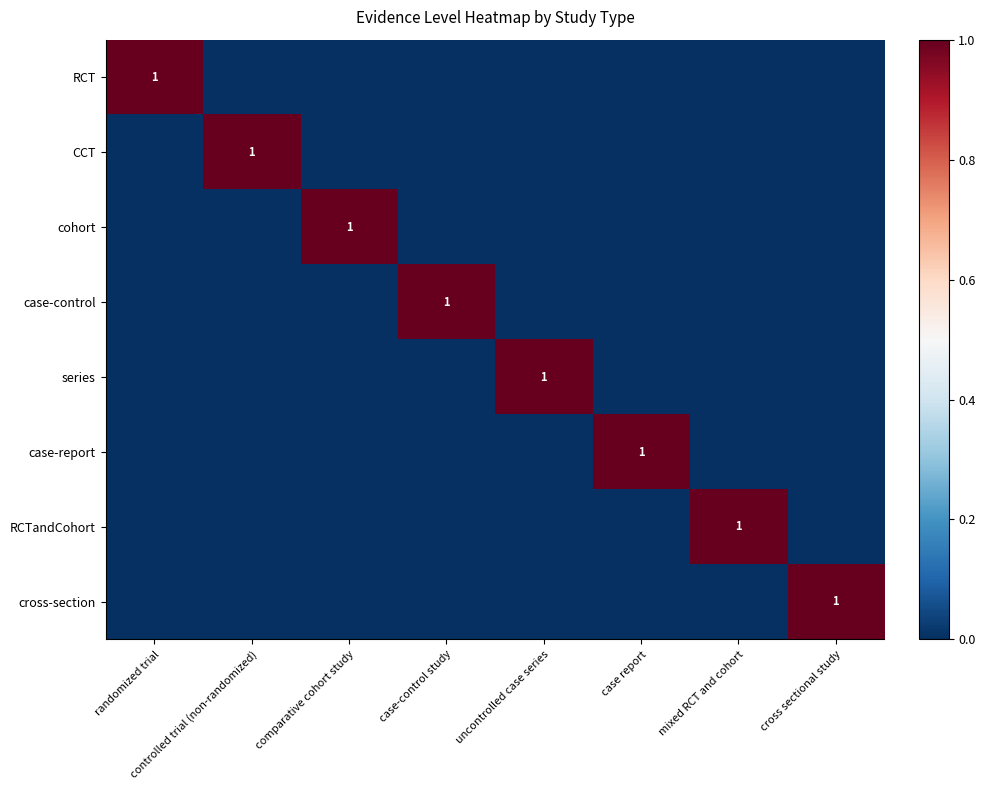

The value of cohort at comparative cohort study is 1. True or false?

True